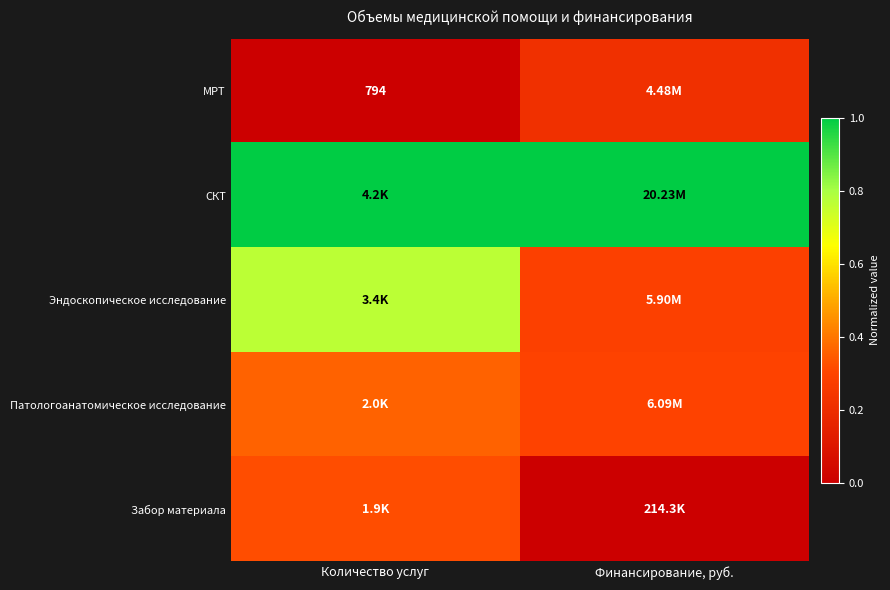

What is the spread (max minus min) of values at Финансирование, руб.?

1.0